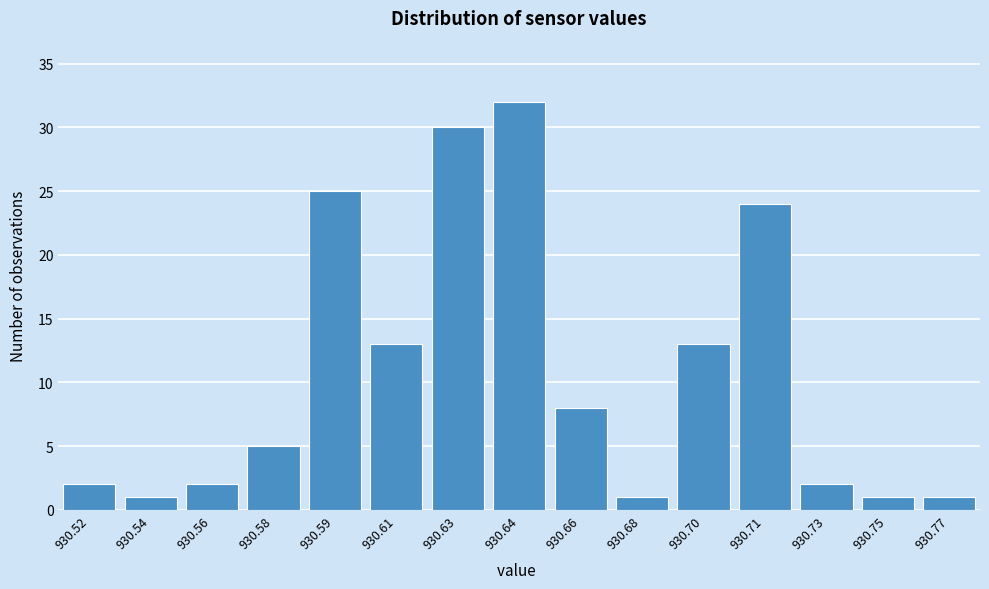

Reading right to left, transcribe all the data shown in this chart.

1	1	2	24	13	1	8	32	30	13	25	5	2	1	2